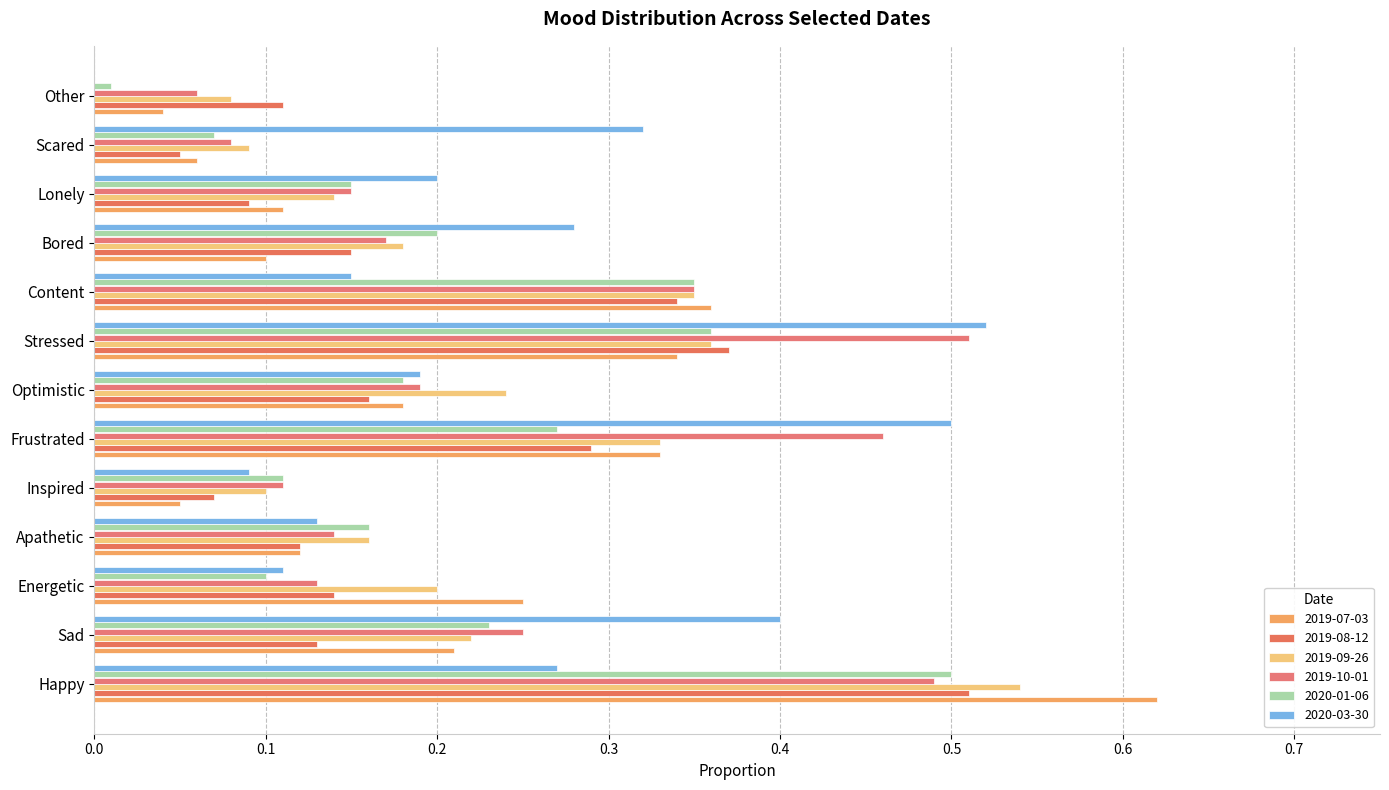

At which label does 2020-01-06 reach its minimum?

Other